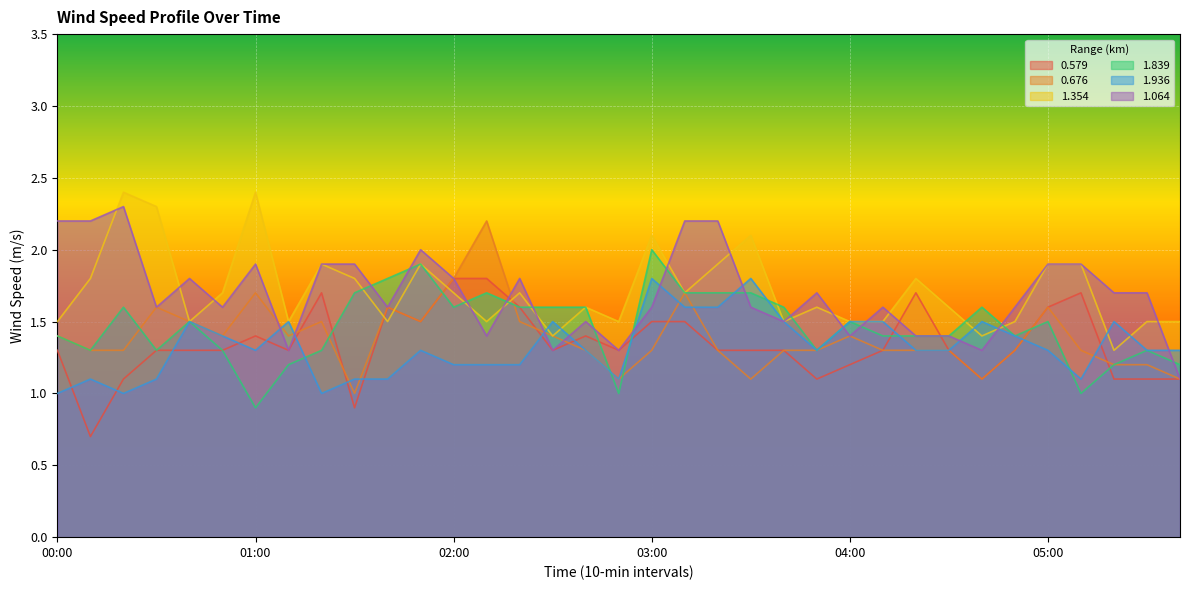

Does the chart display data point markers on the line(s)?

No